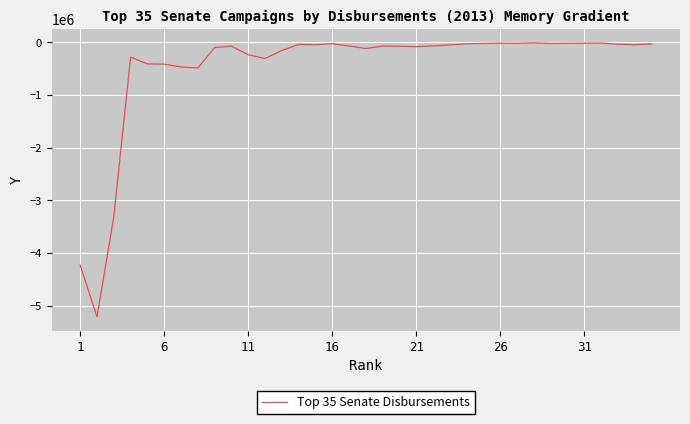

What is the smallest value displayed?

-5206783.5